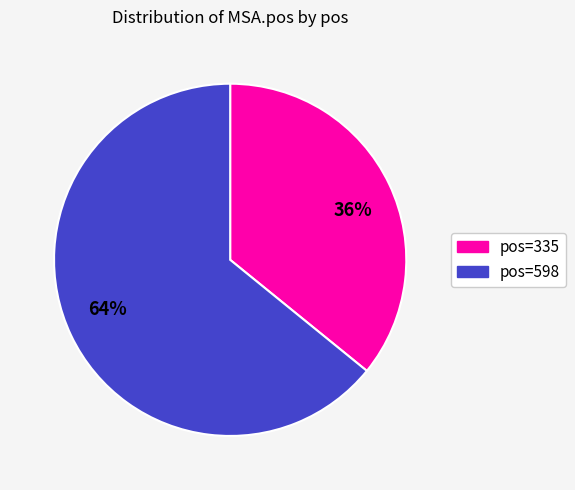

What percentage is the pos=598 slice, to the nearest percent?

64%